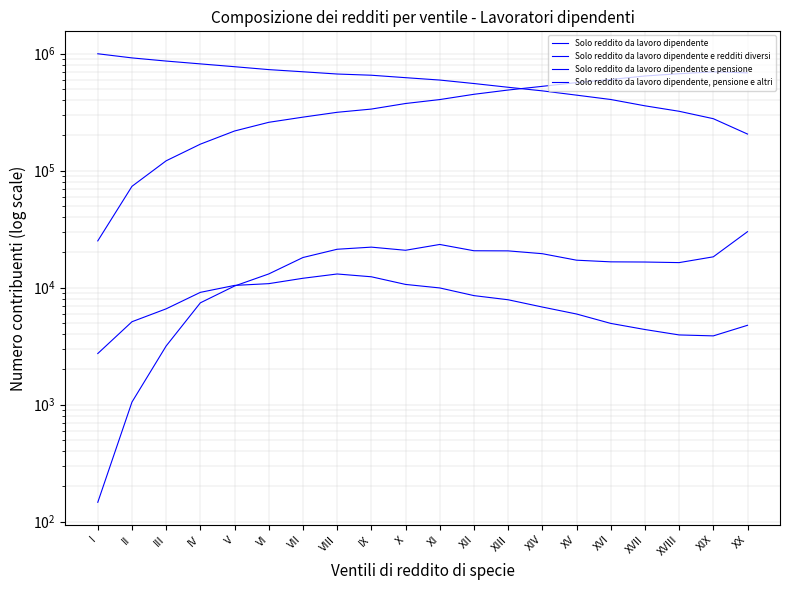

True or false: Solo reddito da lavoro dipendente e pensione and Solo reddito da lavoro dipendente e redditi diversi intersect in this chart.

False